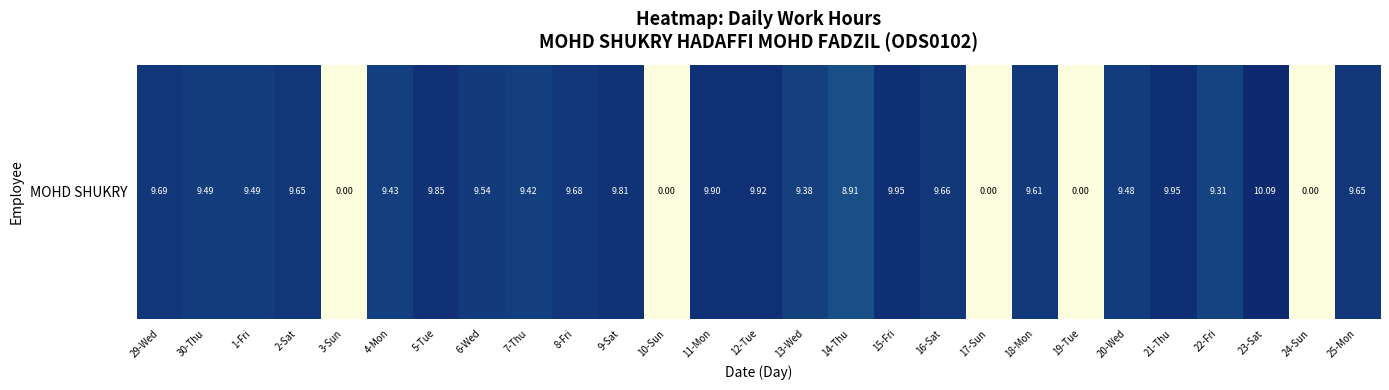

What is the average value?

7.8